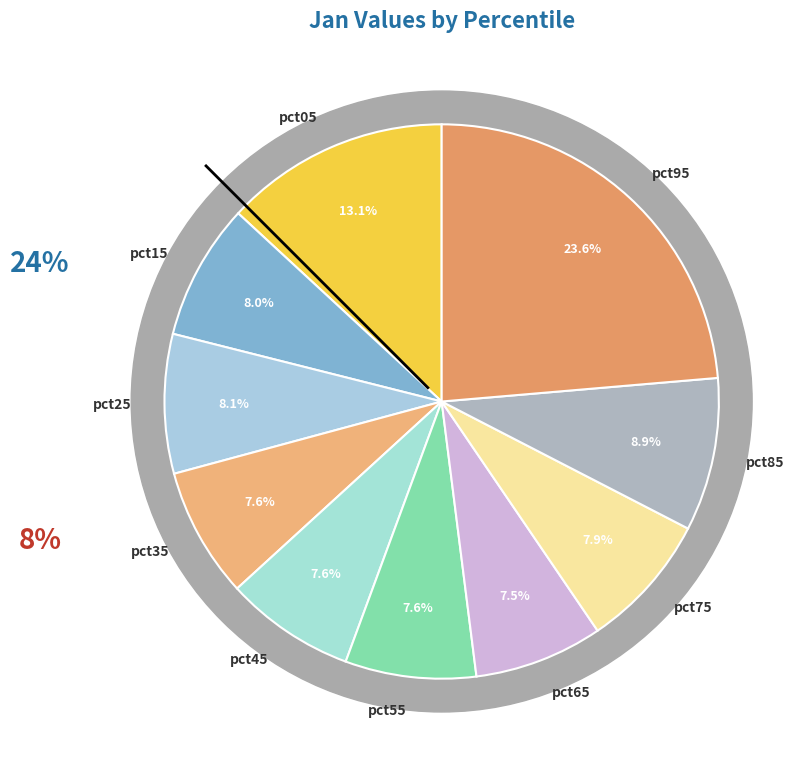

What is the largest slice in the pie chart?

pct95